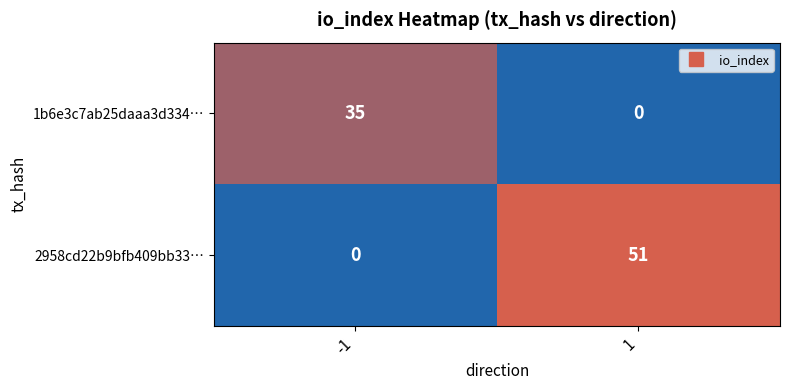

What is the average value of the 2958cd22b9bfb409bb33… series?

26